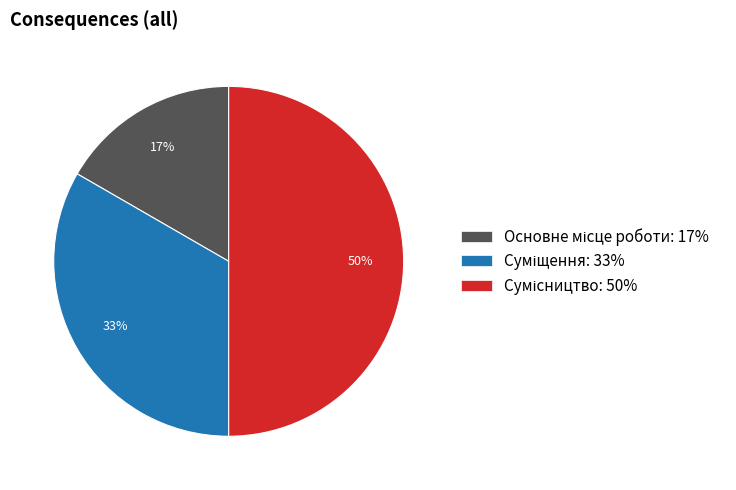

To the nearest percent, what is the average slice percentage?

33%